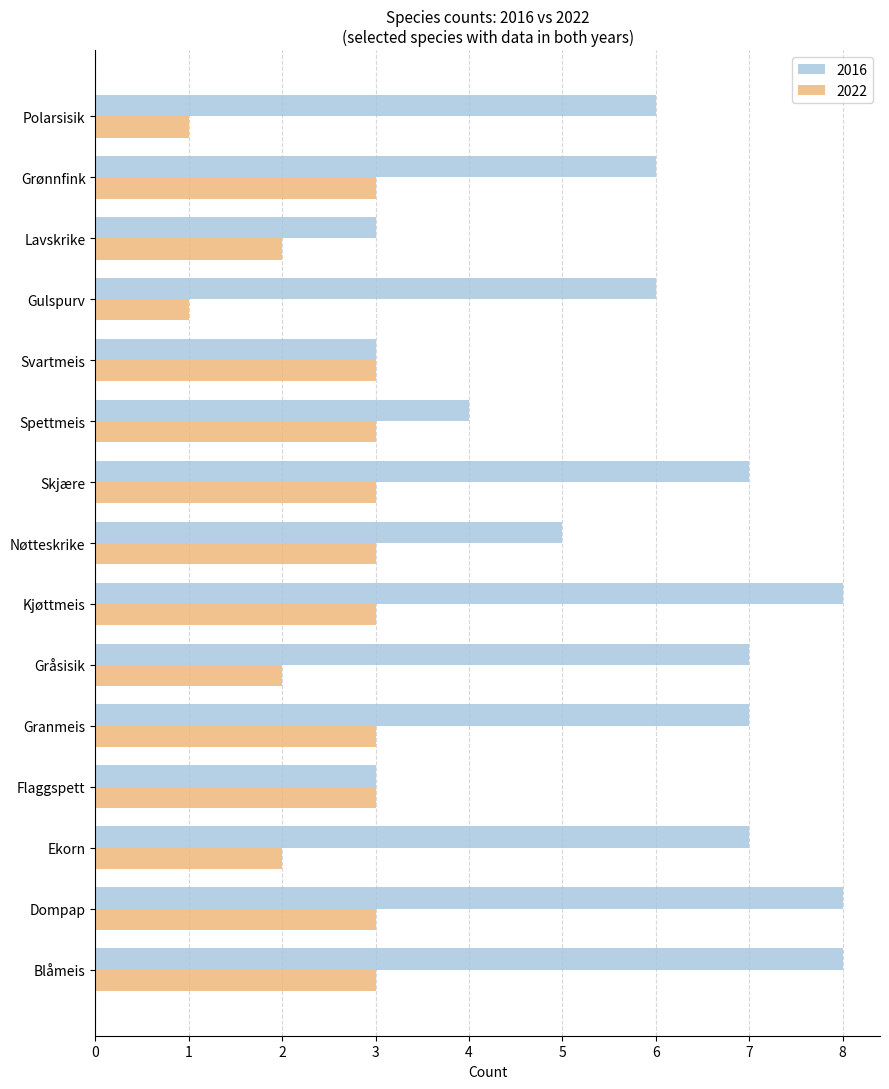

Where is 2016 nearest to the value 5?

Nøtteskrike